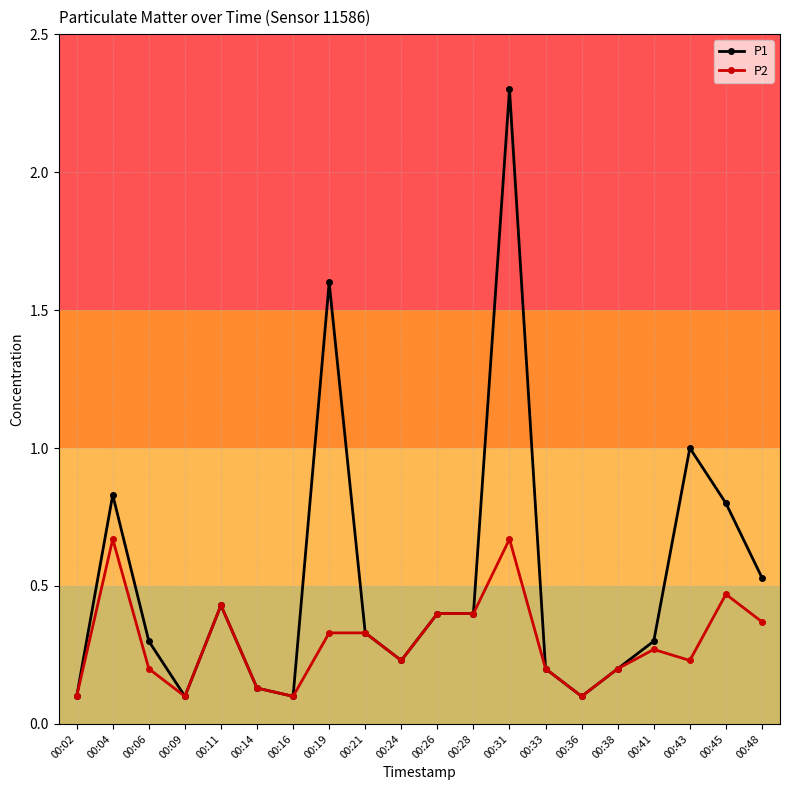

What are all the series names shown in the legend?

P1, P2